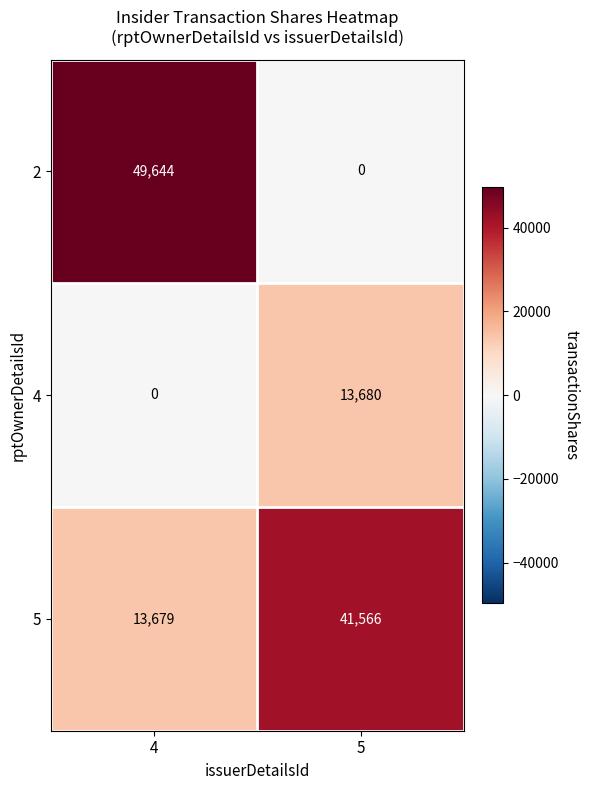

Which series has the largest total across all categories?

5